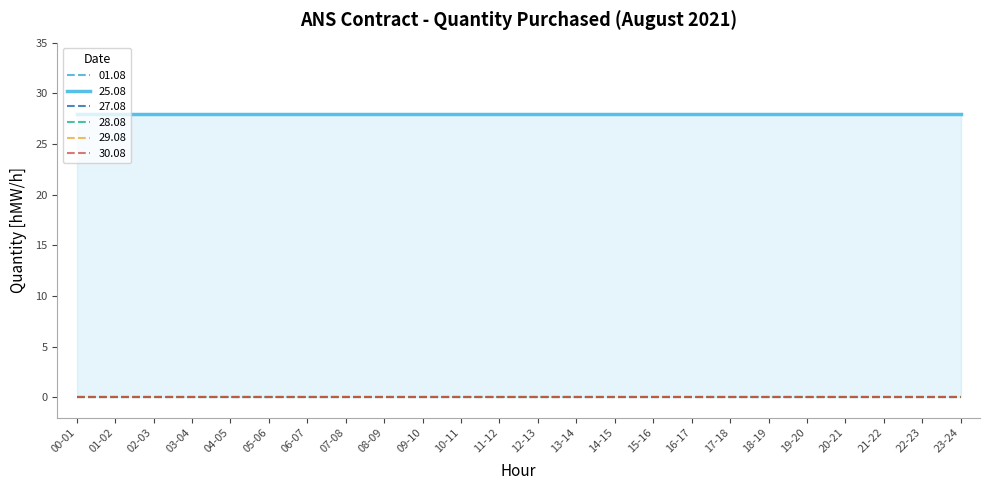

Reading left to right, transcribe all the data shown in this chart.

01.08: 0	0	0	0	0	0	0	0	0	0	0	0	0	0	0	0	0	0	0	0	0	0	0	0
25.08: 28	28	28	28	28	28	28	28	28	28	28	28	28	28	28	28	28	28	28	28	28	28	28	28
27.08: 0	0	0	0	0	0	0	0	0	0	0	0	0	0	0	0	0	0	0	0	0	0	0	0
28.08: 0	0	0	0	0	0	0	0	0	0	0	0	0	0	0	0	0	0	0	0	0	0	0	0
29.08: 0	0	0	0	0	0	0	0	0	0	0	0	0	0	0	0	0	0	0	0	0	0	0	0
30.08: 0	0	0	0	0	0	0	0	0	0	0	0	0	0	0	0	0	0	0	0	0	0	0	0